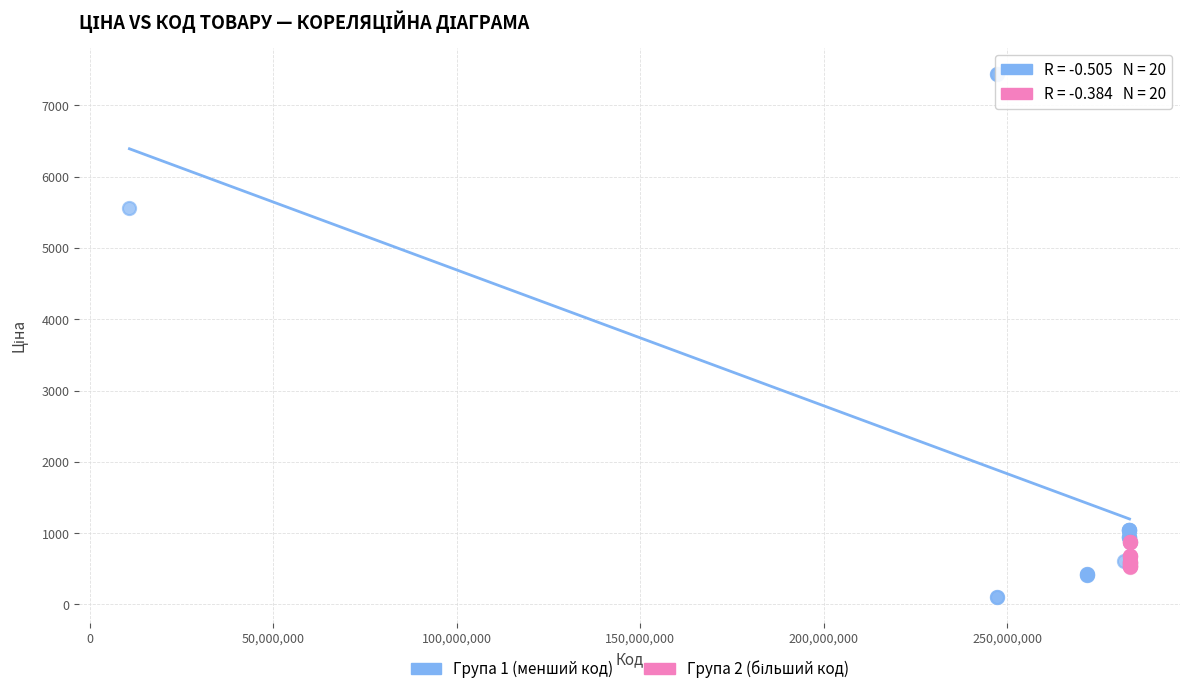

Which series contains the highest Y value?

Група 1 (менший код)